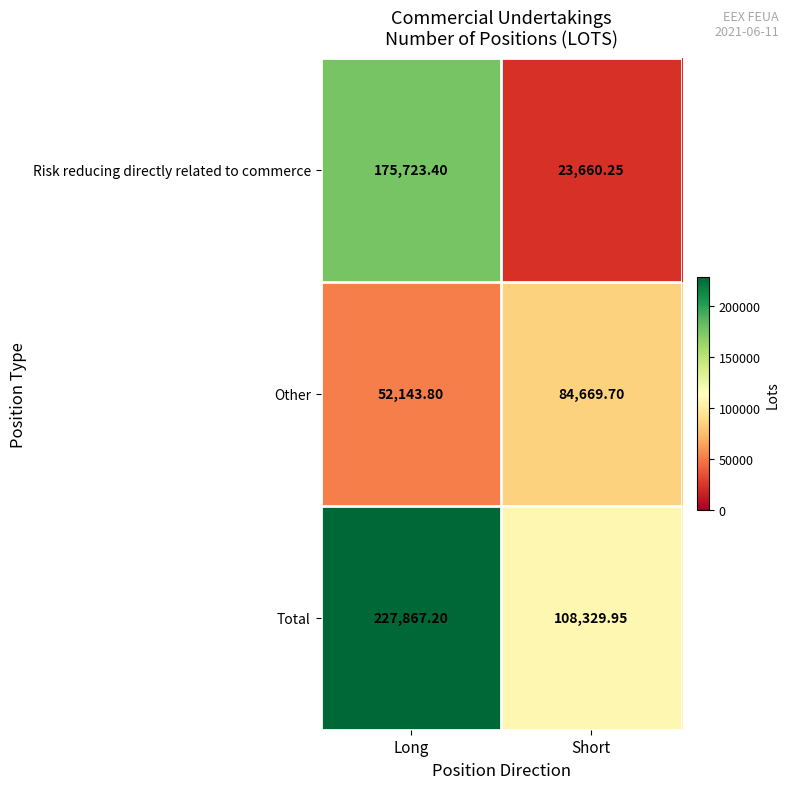

Which category has the lowest value in the Total series?

Short